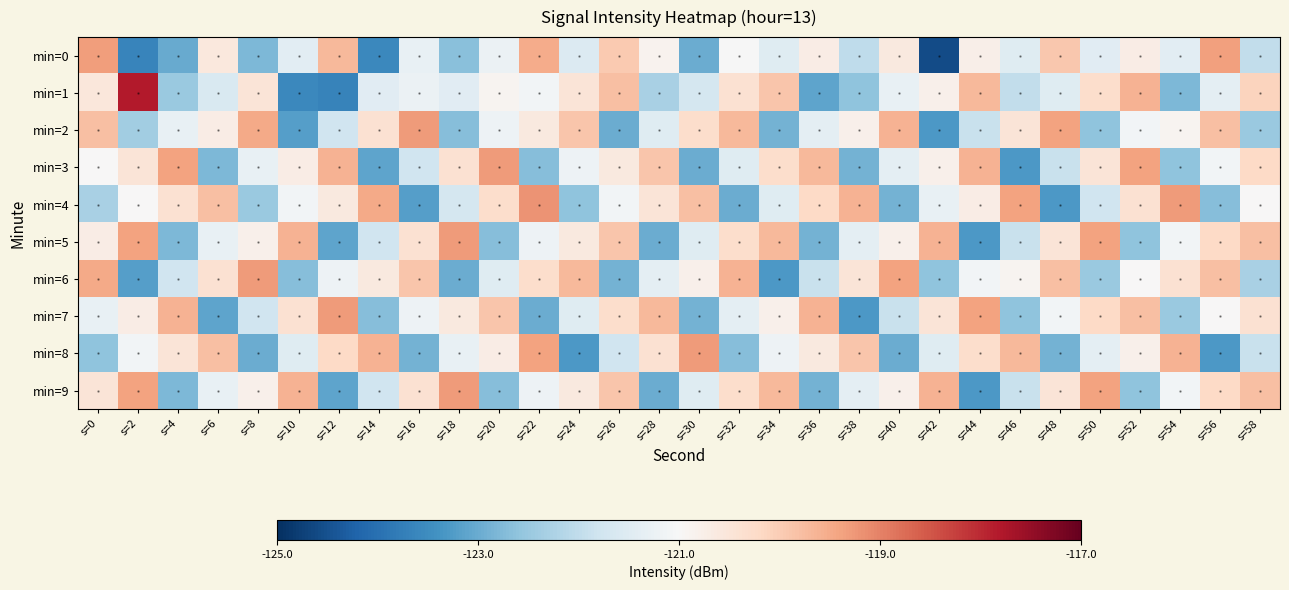

Which category has the highest value across all series?

s=2